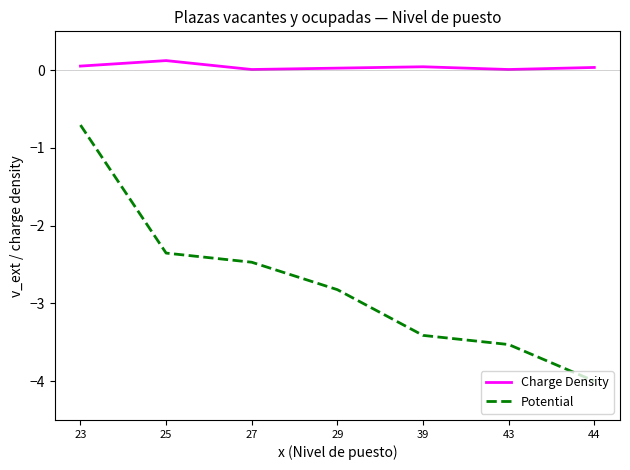

Rank the series by their maximum value, from lowest to highest.

Potential, Charge Density